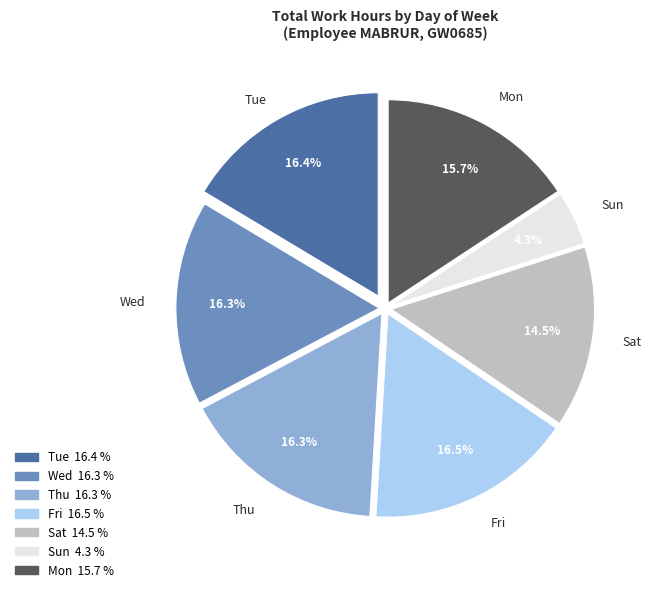

Is there a majority slice in this chart?

No